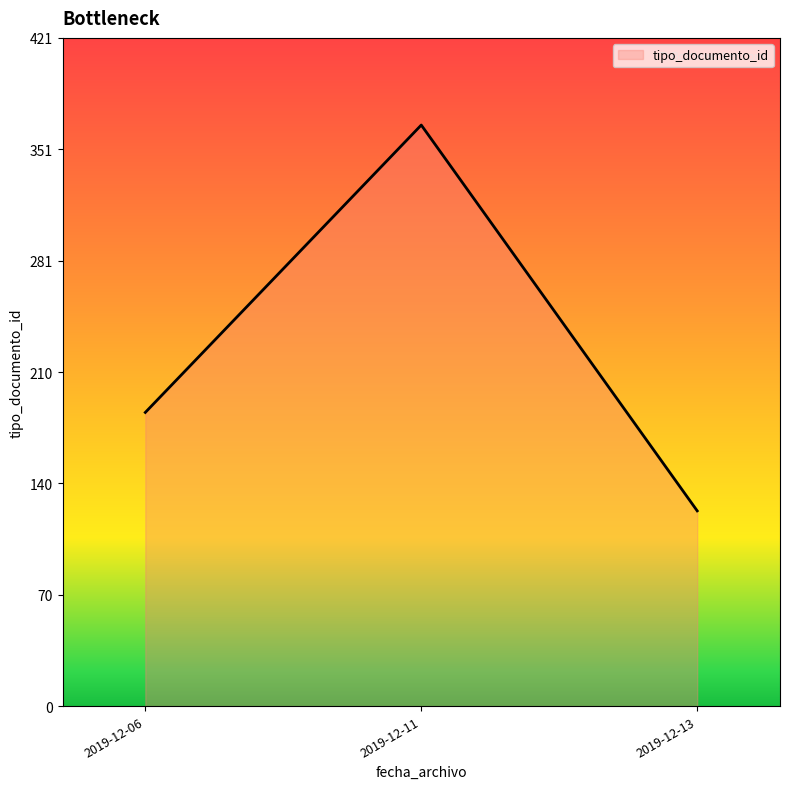

How many distinct data groups are displayed?

1